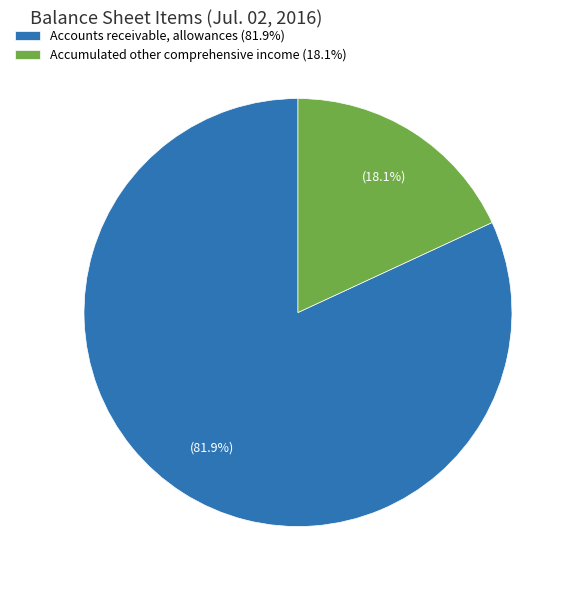

To the nearest percent, what portion does Accounts receivable, allowances represent?

82%